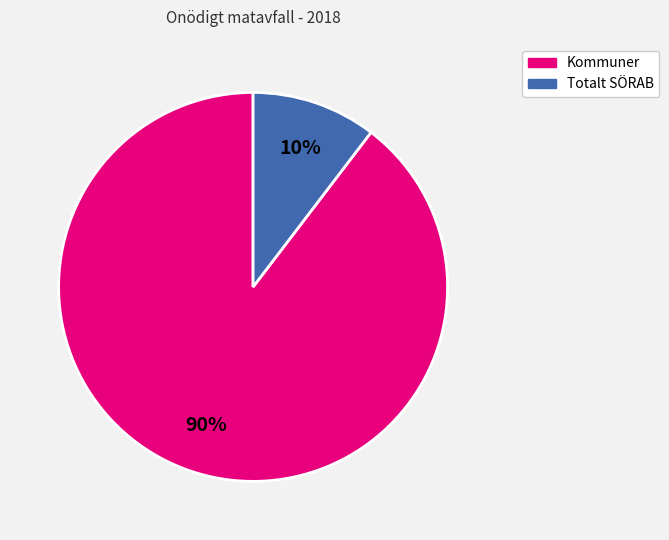

To the nearest percent, what is the average slice percentage?

50%